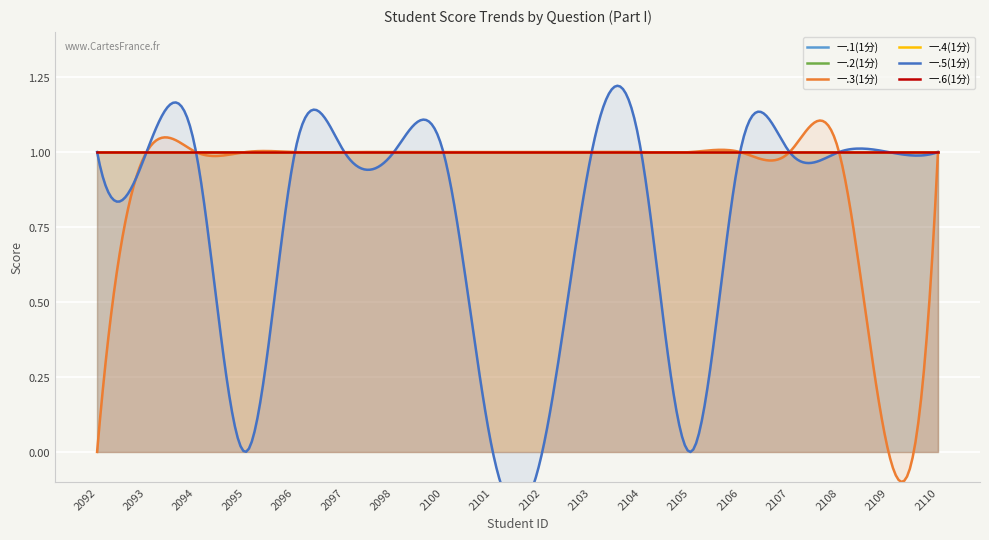

What is the average value of the 一.6(1分) series?

1